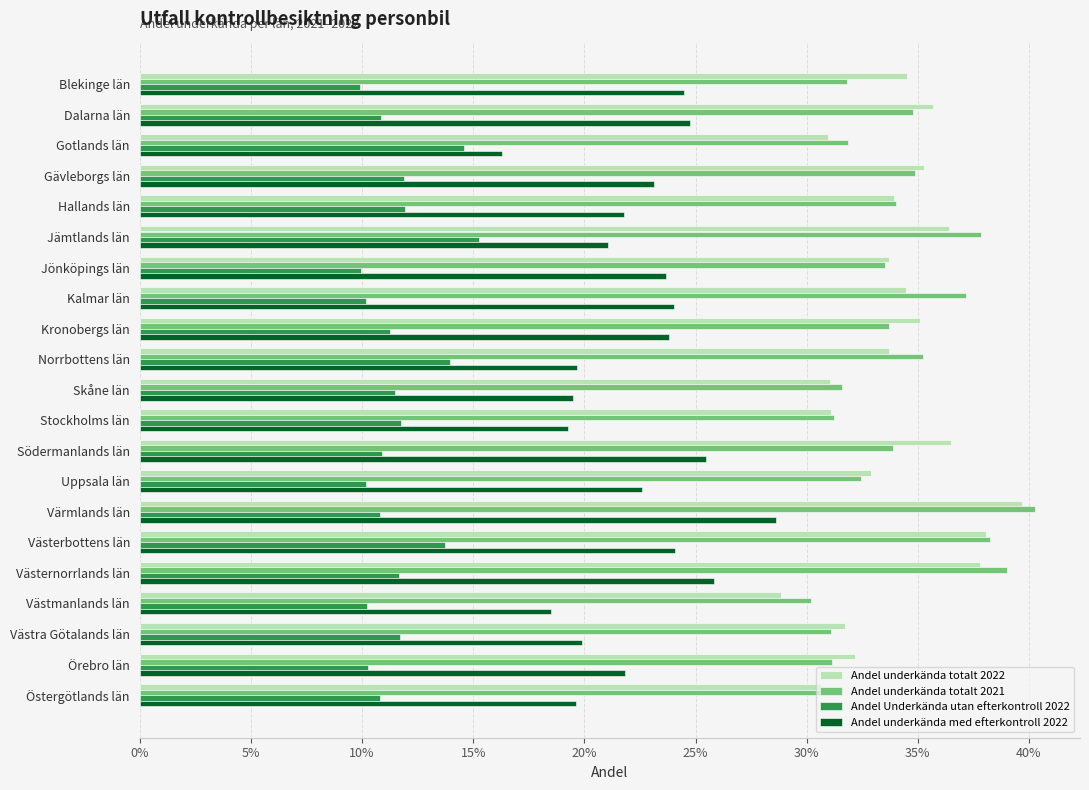

Reading right to left, extract all data points from this chart.

Andel underkända totalt 2022: 0.3	0.3	0.3	0.3	0.4	0.4	0.4	0.3	0.4	0.3	0.3	0.3	0.4	0.3	0.3	0.4	0.3	0.4	0.3	0.4	0.3
Andel underkända totalt 2021: 0.3	0.3	0.3	0.3	0.4	0.4	0.4	0.3	0.3	0.3	0.3	0.4	0.3	0.4	0.3	0.4	0.3	0.3	0.3	0.3	0.3
Andel Underkända utan efterkontroll 2022: 0.1	0.1	0.1	0.1	0.1	0.1	0.1	0.1	0.1	0.1	0.1	0.1	0.1	0.1	0.1	0.2	0.1	0.1	0.1	0.1	0.1
Andel underkända med efterkontroll 2022: 0.2	0.2	0.2	0.2	0.3	0.2	0.3	0.2	0.3	0.2	0.2	0.2	0.2	0.2	0.2	0.2	0.2	0.2	0.2	0.2	0.2